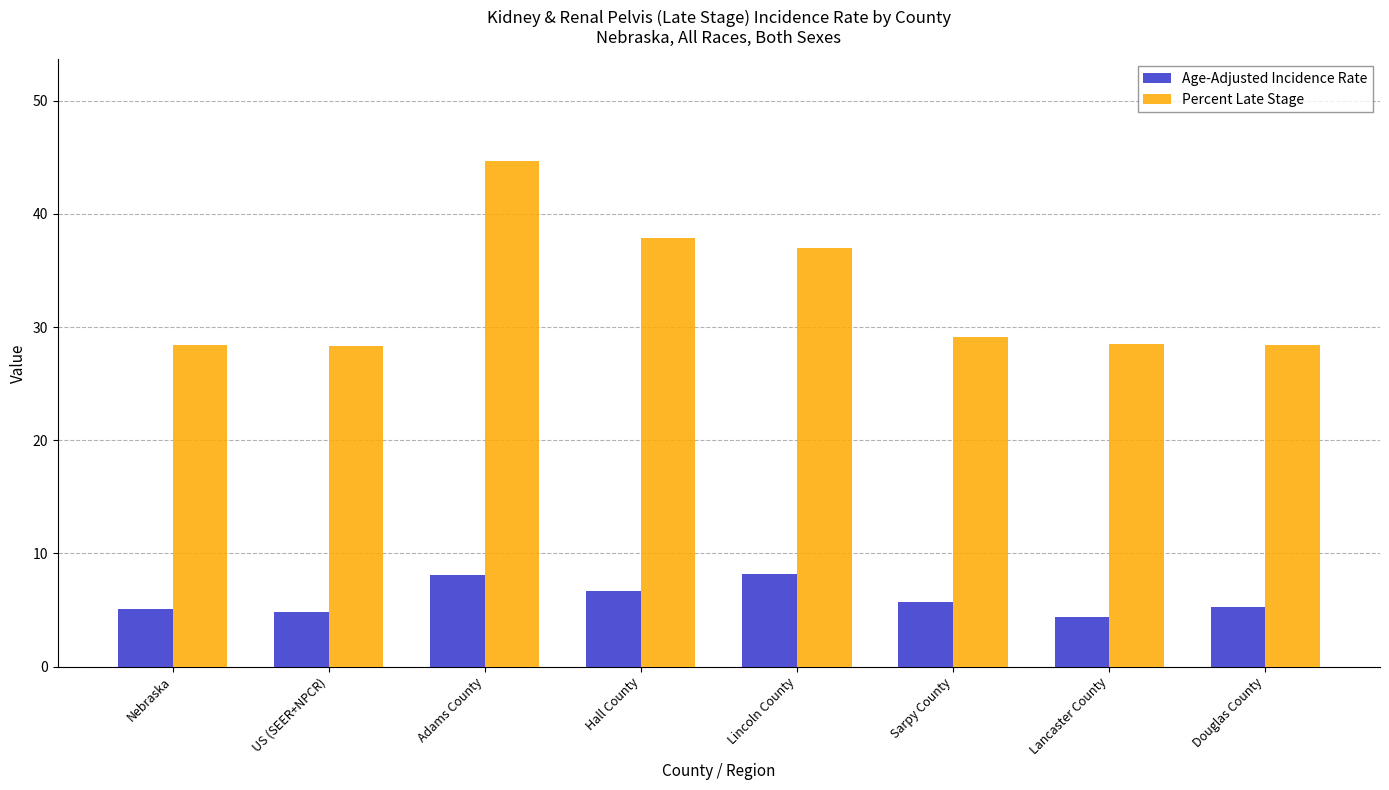

What is the maximum value for Percent Late Stage?

44.7